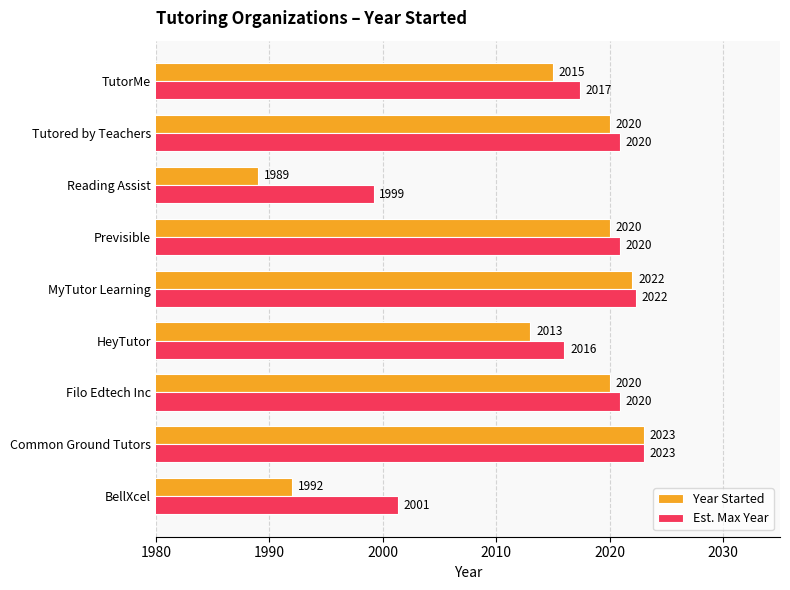

What is the smallest value displayed?

1989.0